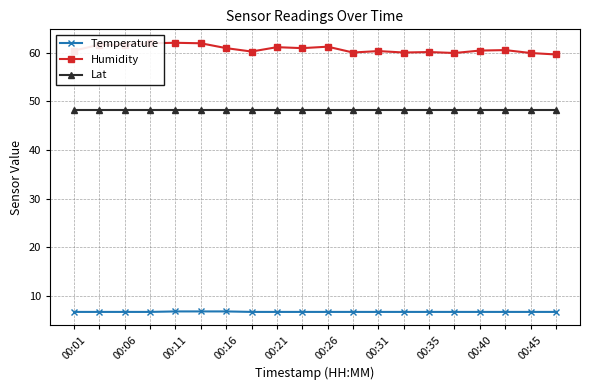

True or false: Humidity has more than 1 points higher than both neighbors.

True